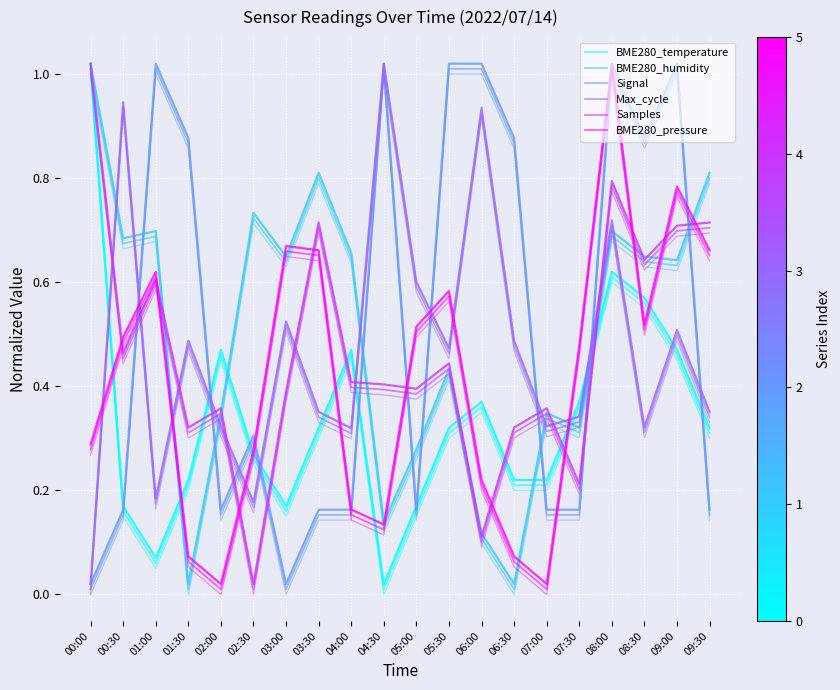

What is the label of the 2nd point from the right?

09:00